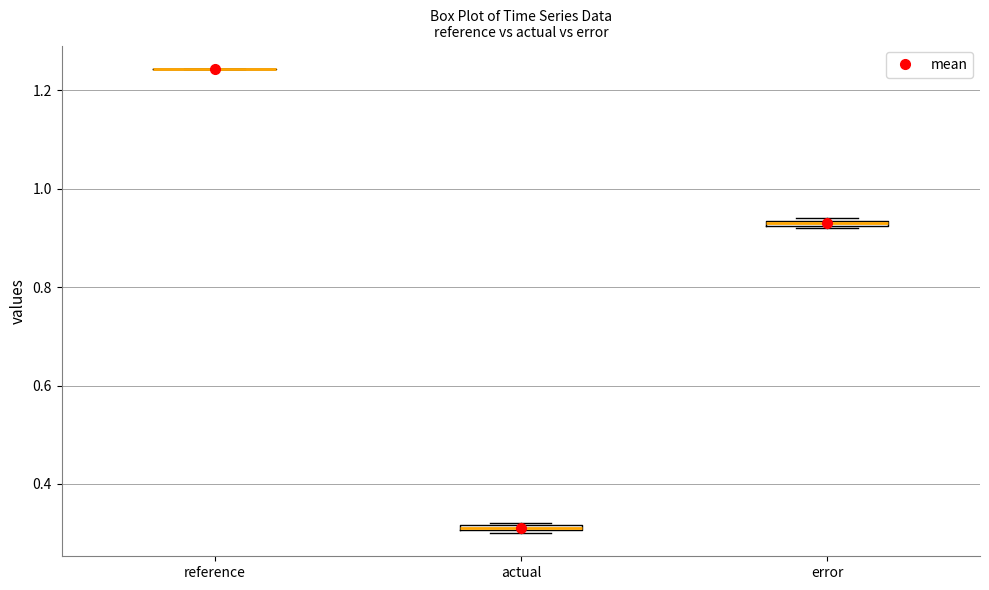

Where is the lower edge of the box for actual on the y-axis? The values are not printed on the chart, so give them approximately, as read against the axis.

0.30